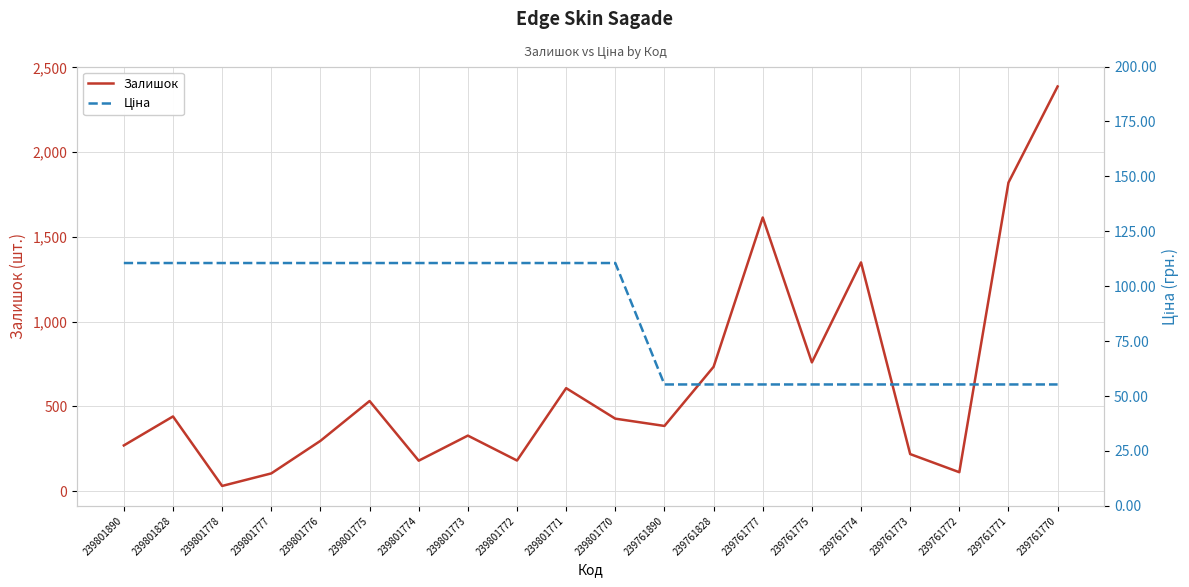

At 239801776, list the series in order from smallest to largest.

Ціна, Залишок